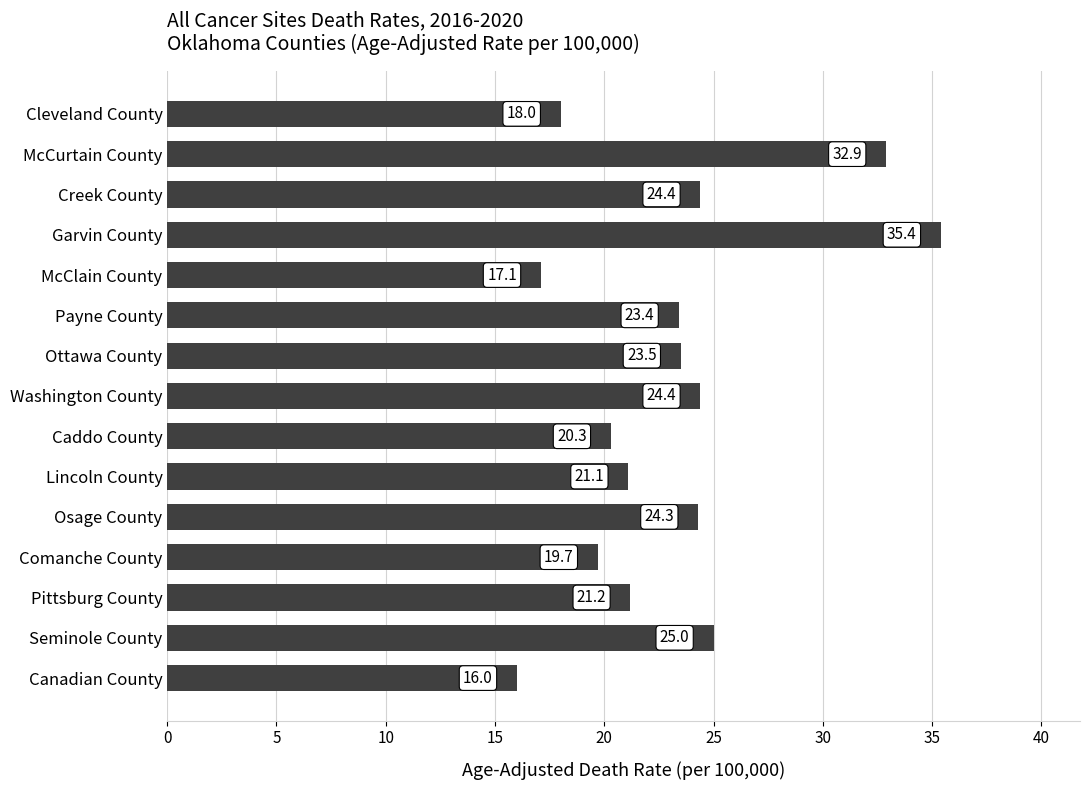

What is the smallest value displayed?

16.0